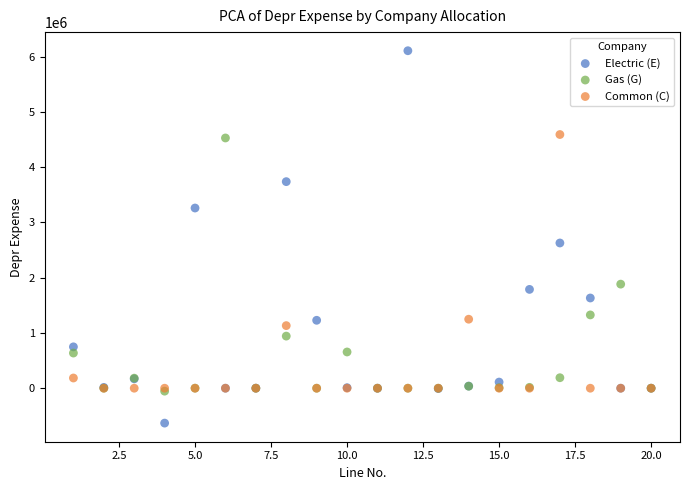

Across all series, what Y value is closest to 2738932?

2629068.1